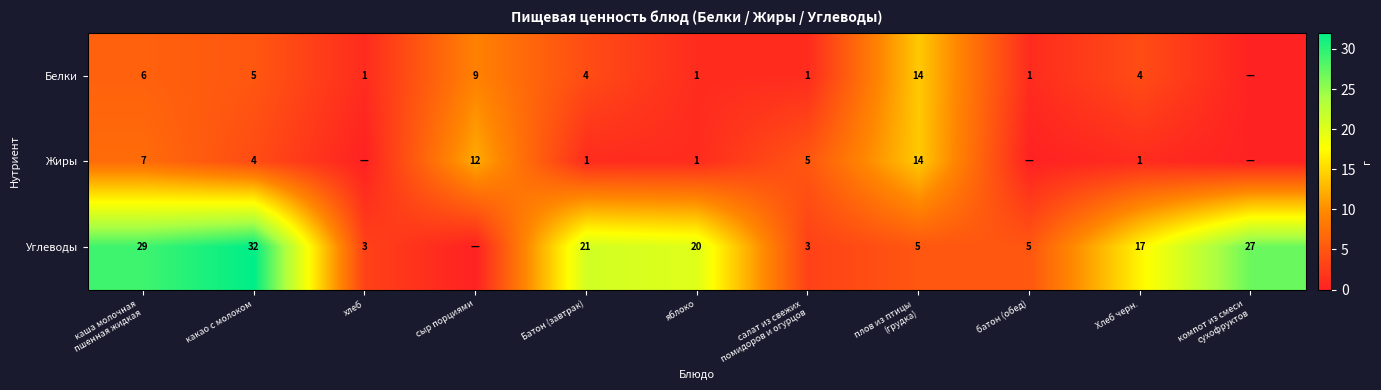

The value of Углеводы at хлеб is 3. True or false?

True